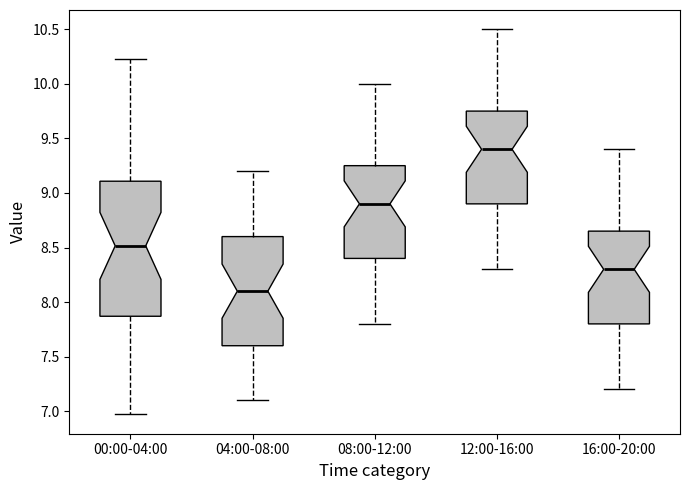

Which box's median line is the highest?

12:00-16:00